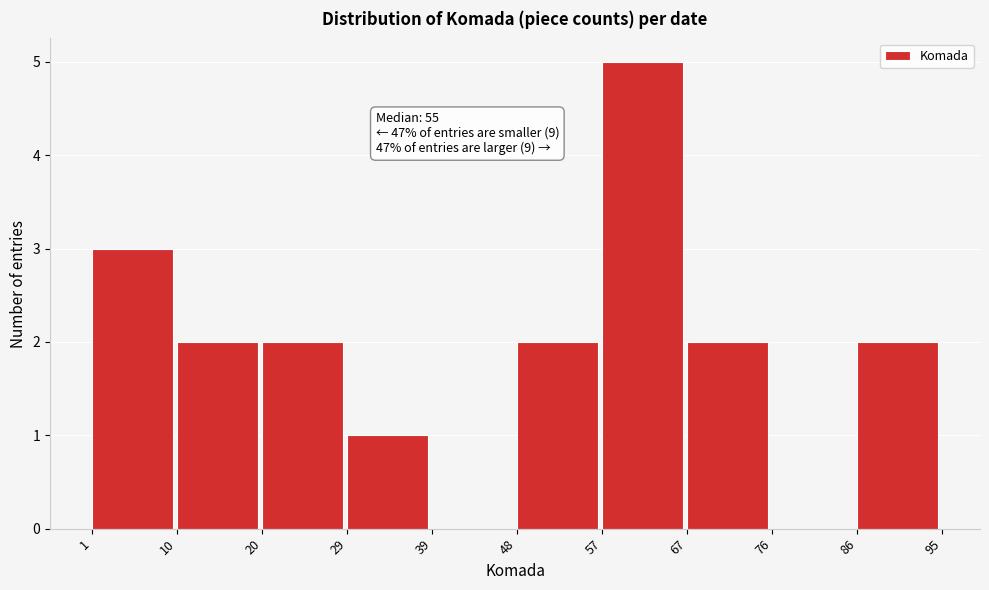

Which range on the x-axis has the tallest bar?

57 to 67